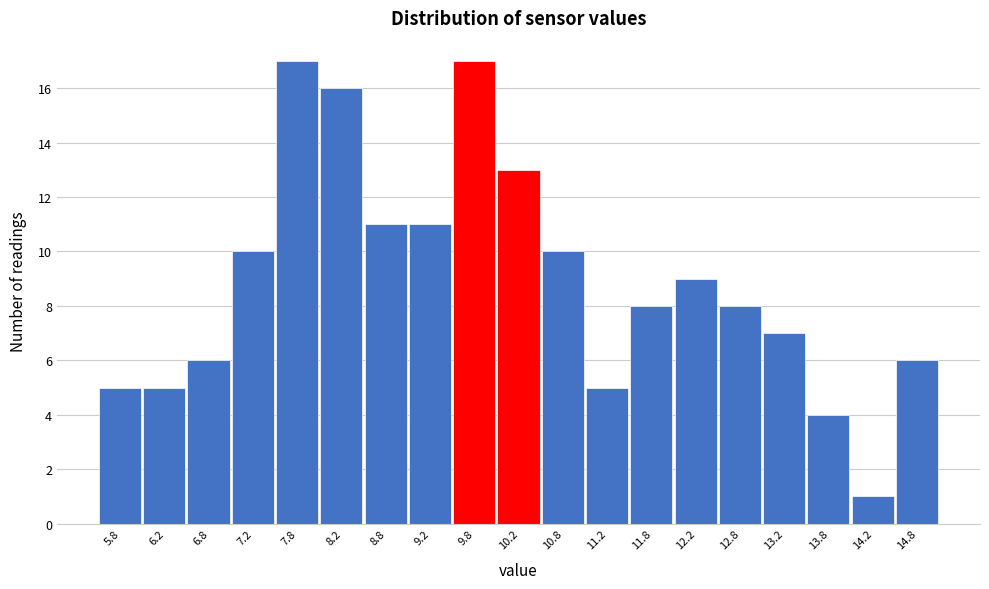

Reading left to right, transcribe this chart: for each bar, give the range it covers on the x-axis and its height. The values are not printed on the chart, so give them approximately, as read against the axis.

5.5 to 6.0: 5
6.0 to 6.5: 5
6.5 to 7.0: 6
7.0 to 7.5: 10
7.5 to 8.0: 17
8.0 to 8.5: 16
8.5 to 9.0: 11
9.0 to 9.5: 11
9.5 to 10.0: 17
10.0 to 10.5: 13
10.5 to 11.0: 10
11.0 to 11.5: 5
11.5 to 12.0: 8
12.0 to 12.5: 9
12.5 to 13.0: 8
13.0 to 13.5: 7
13.5 to 14.0: 4
14.0 to 14.5: 1
14.5 to 15.0: 6